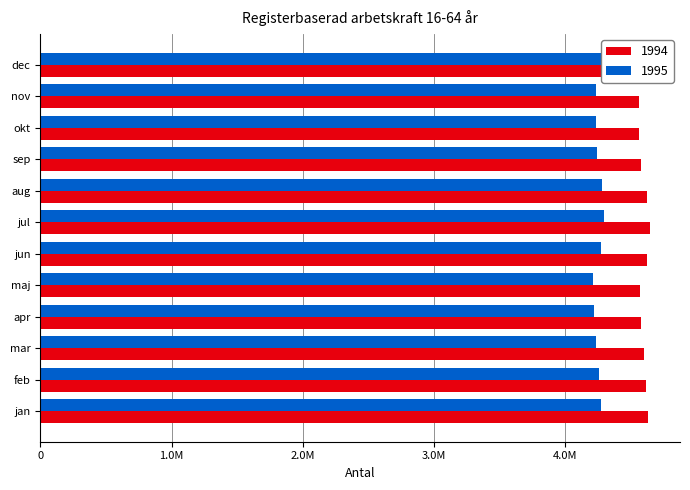

What is the total value across all series at nov?

8795145